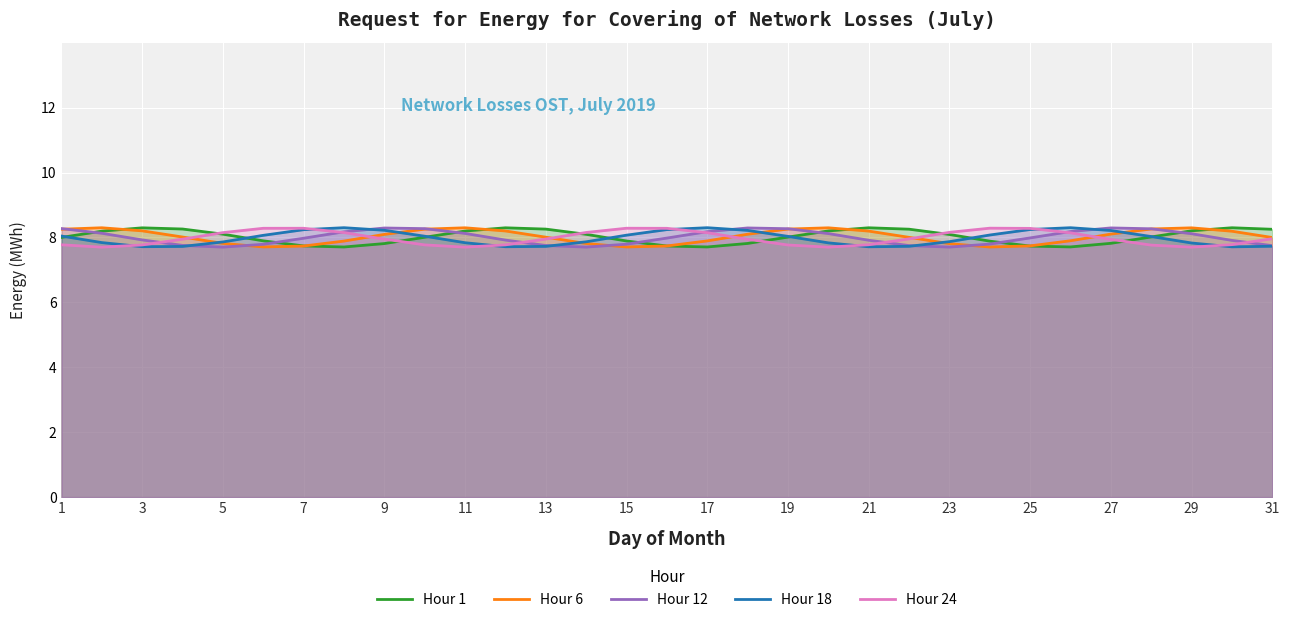

What is the smallest value displayed?

7.7